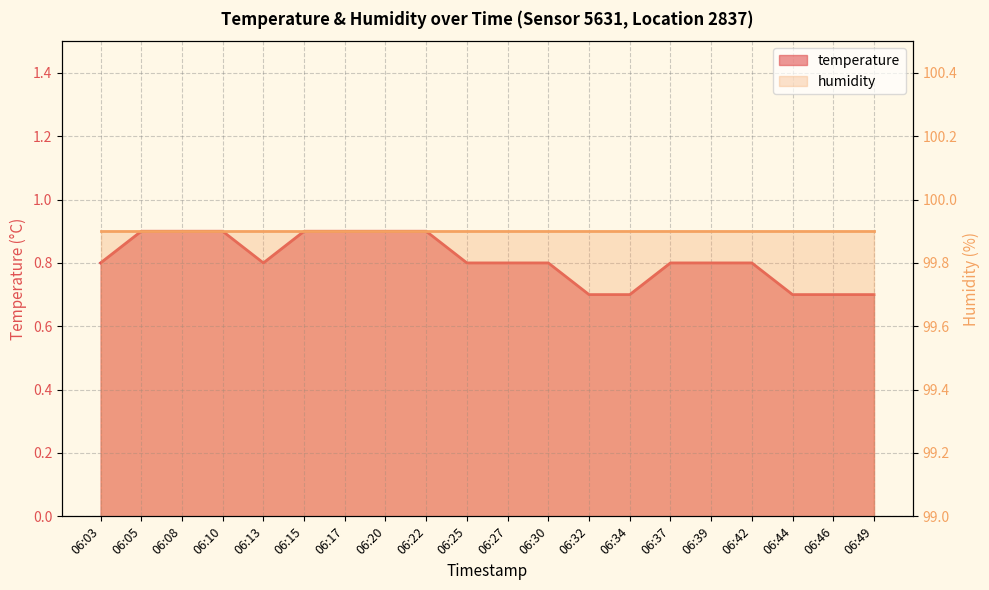

At which category does the chart reach its minimum across all series?

06:32